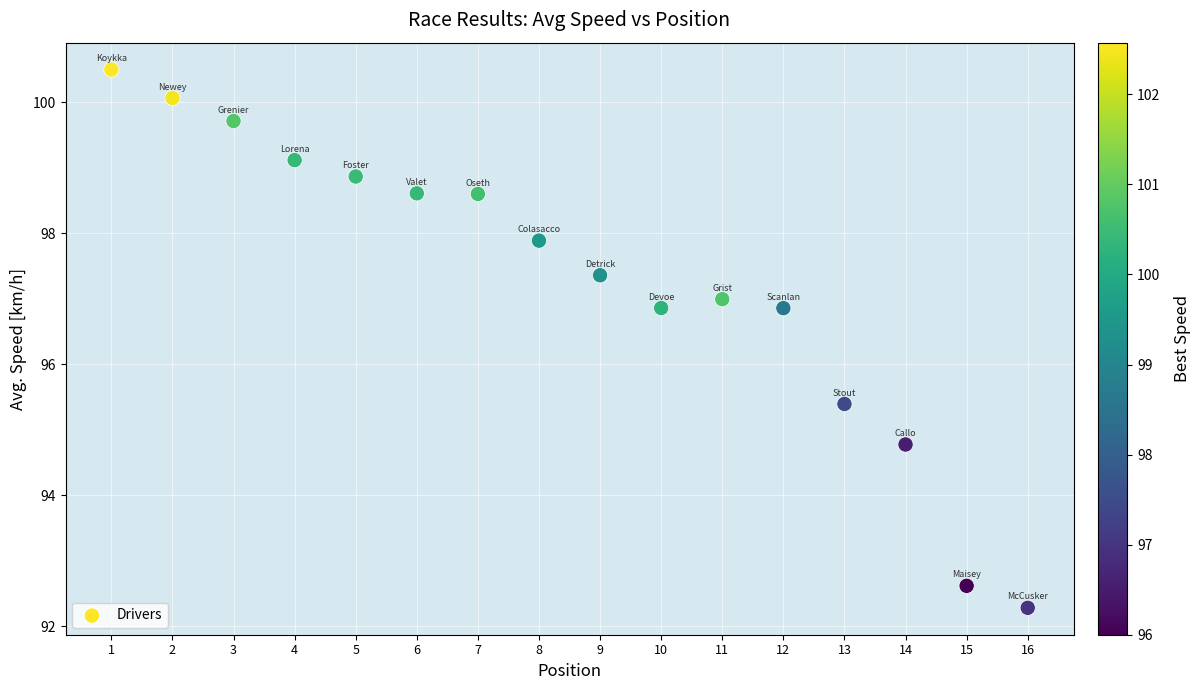

What is the range of X values (max minus min)?

15.0